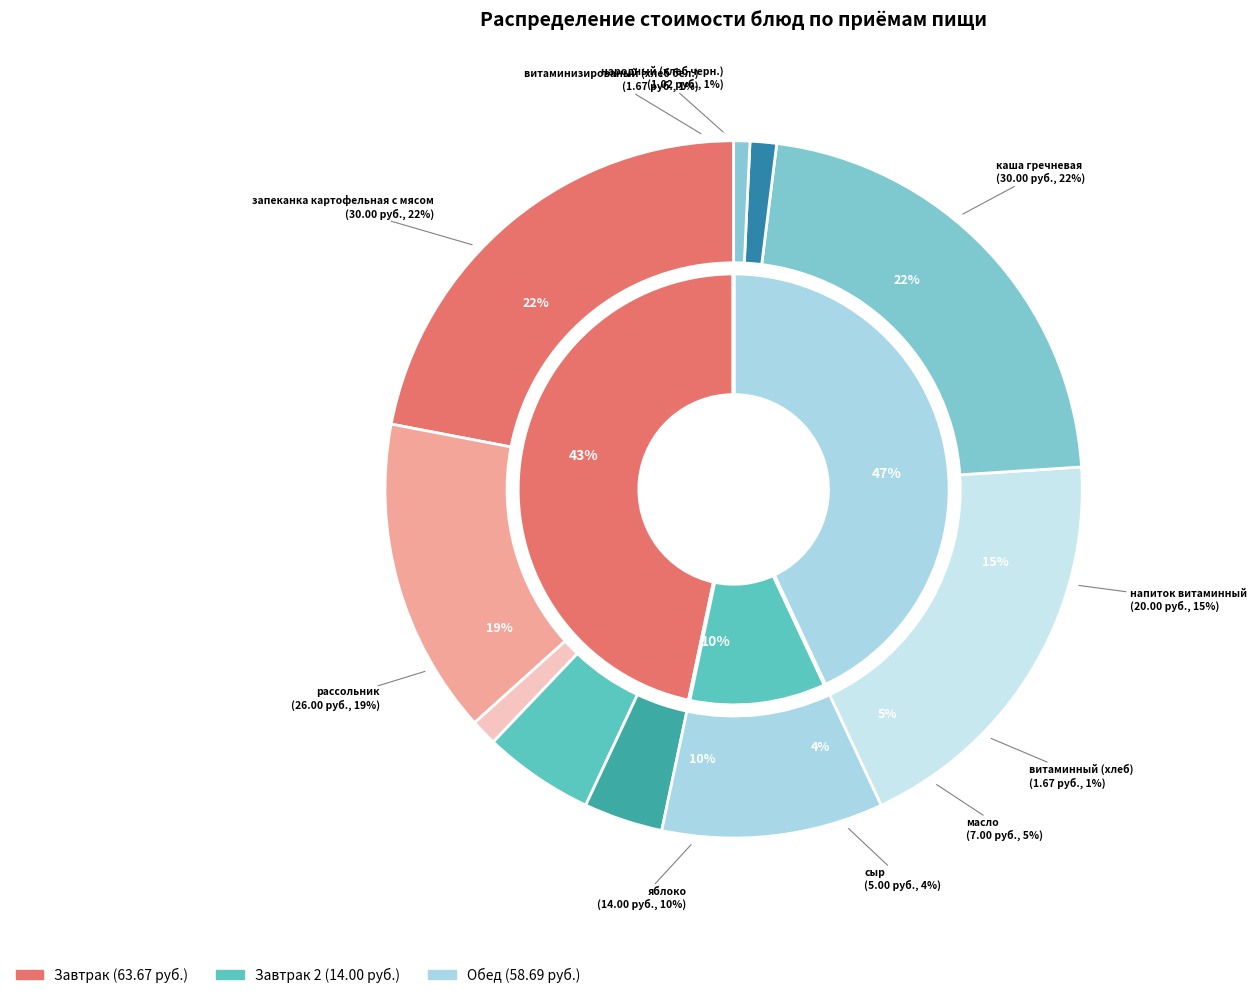

What percentage do витаминный (хлеб) and народный (хлеб черн.) together represent?

2.0%